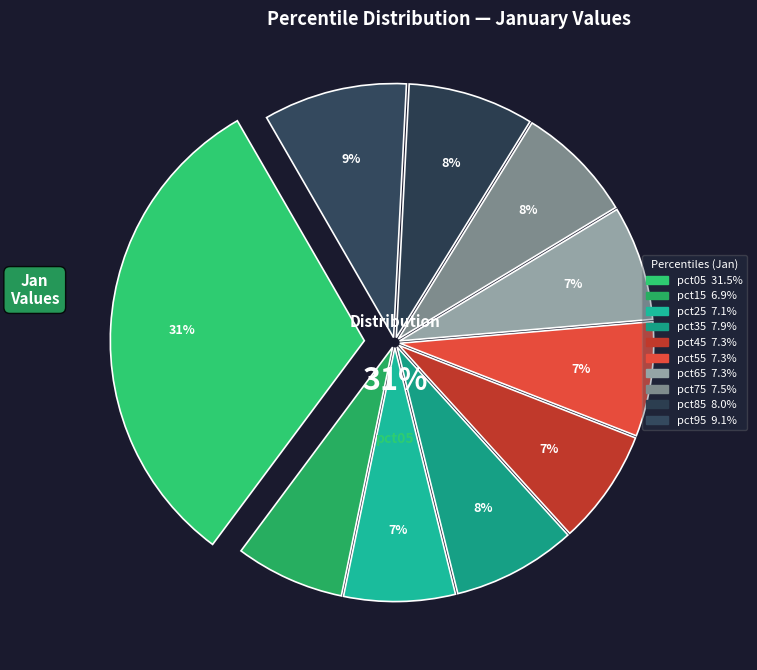

Is there a majority slice in this chart?

No